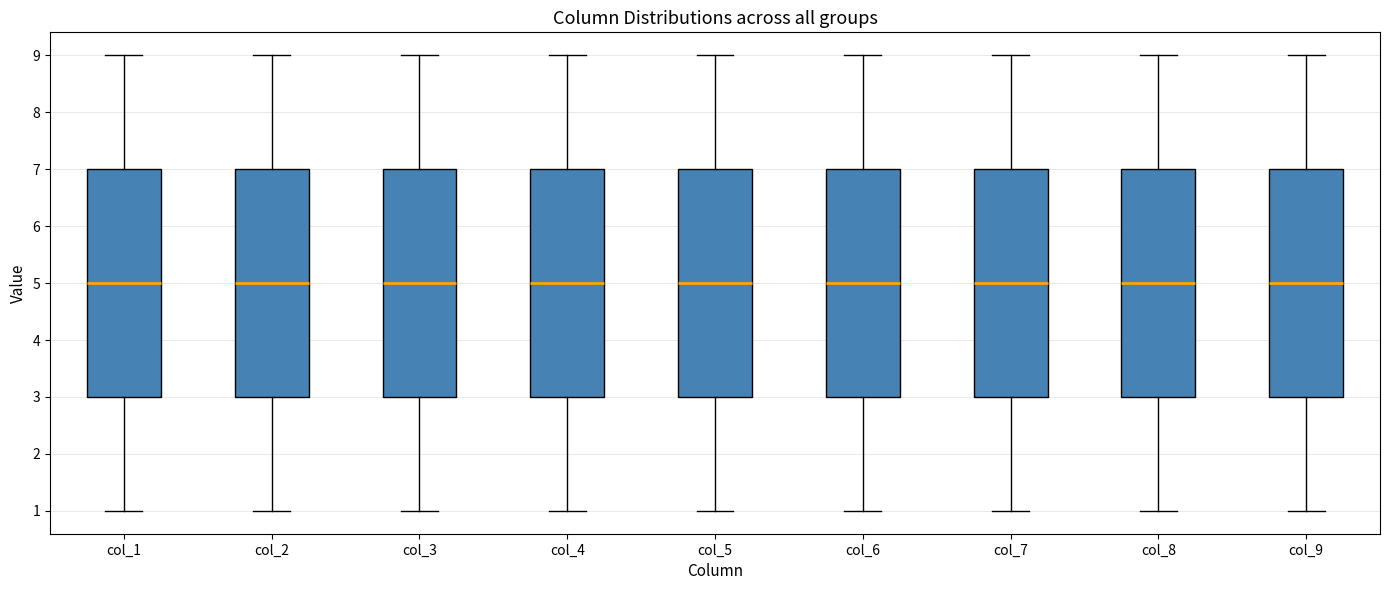

Where is the upper edge of the box for col_5 on the y-axis? The values are not printed on the chart, so give them approximately, as read against the axis.

7